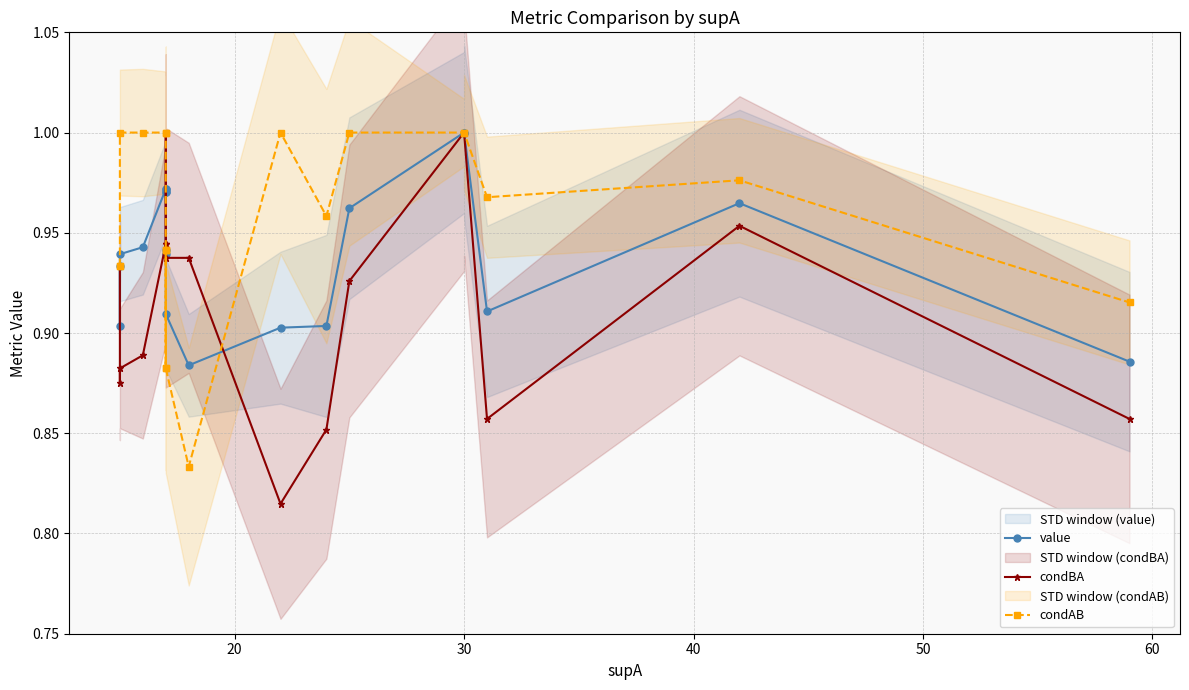

What is the highest value of the condBA series?

1.0